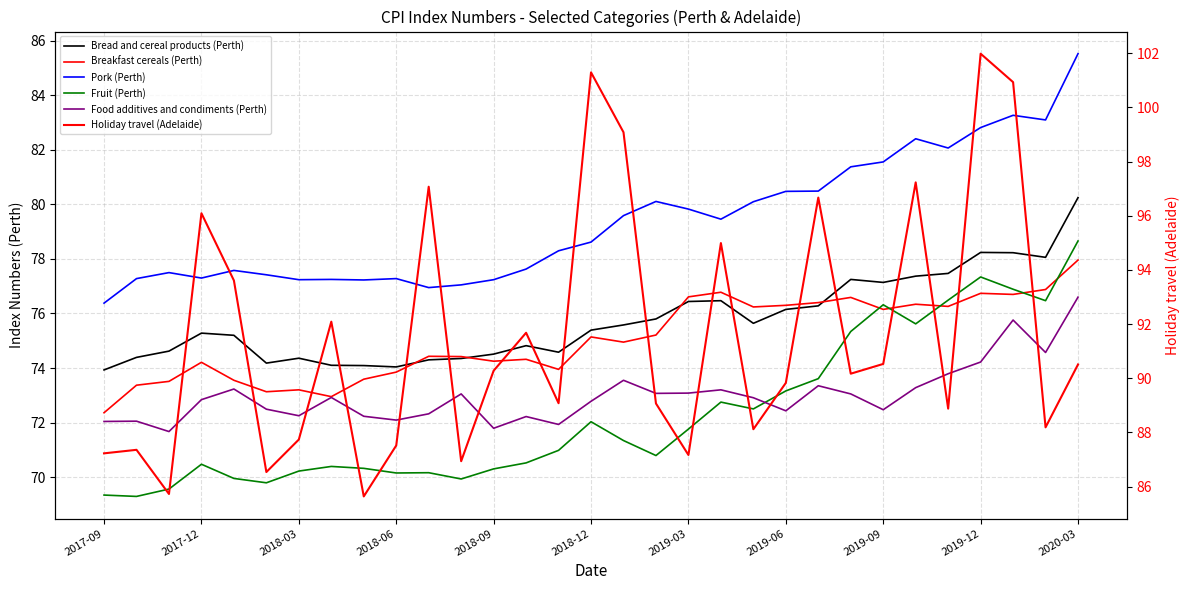

True or false: Pork (Perth) has more than 1 points higher than both neighbors.

True